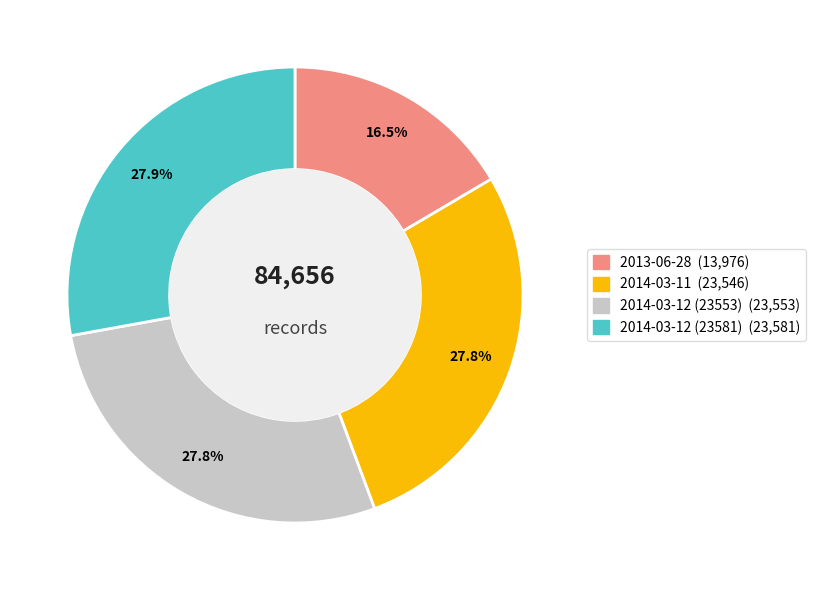

Which slice is the smallest?

2013-06-28